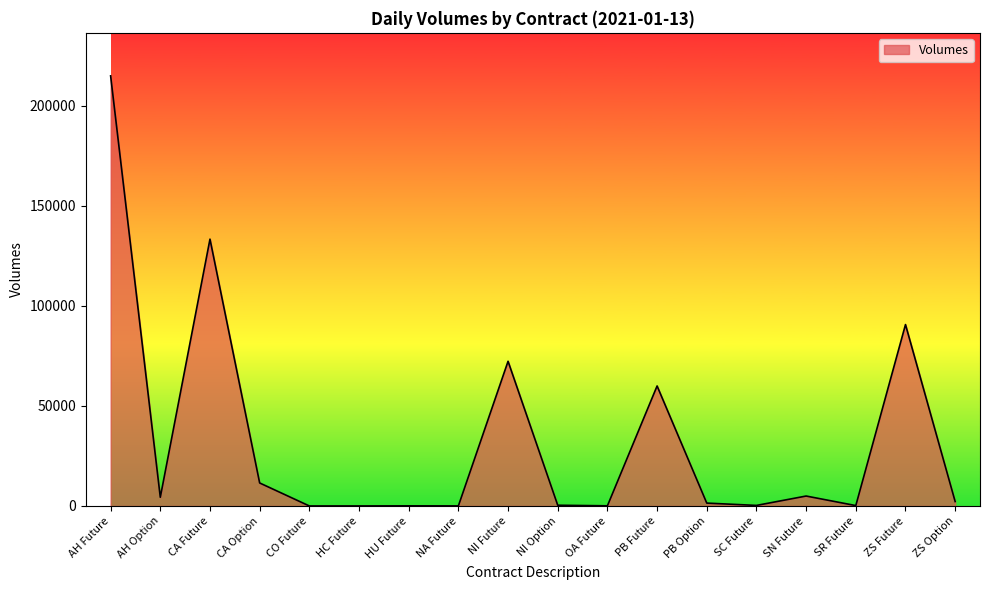

What is the greatest value displayed?

214823